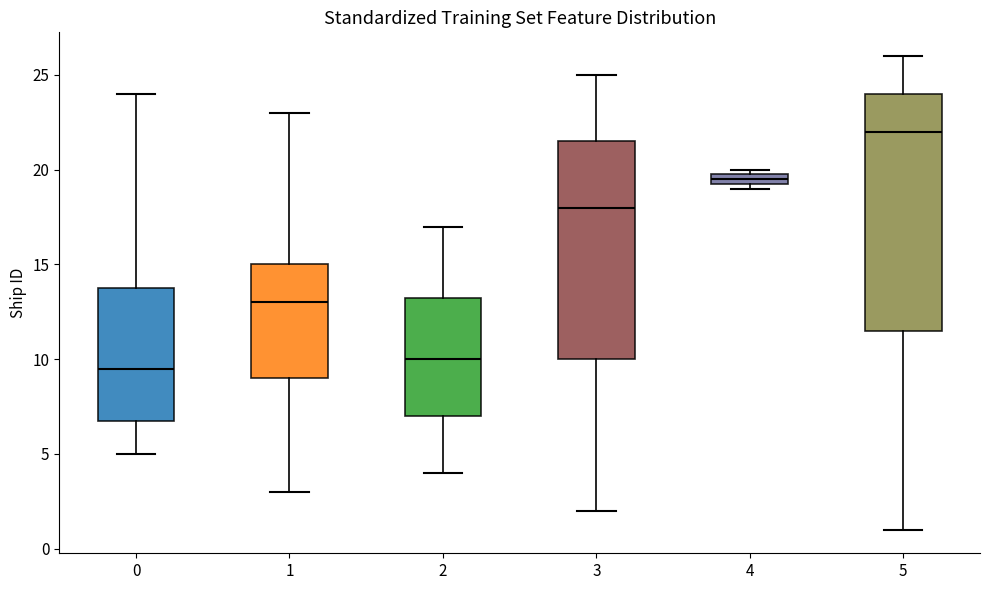

Which box has the lowest median line?

0